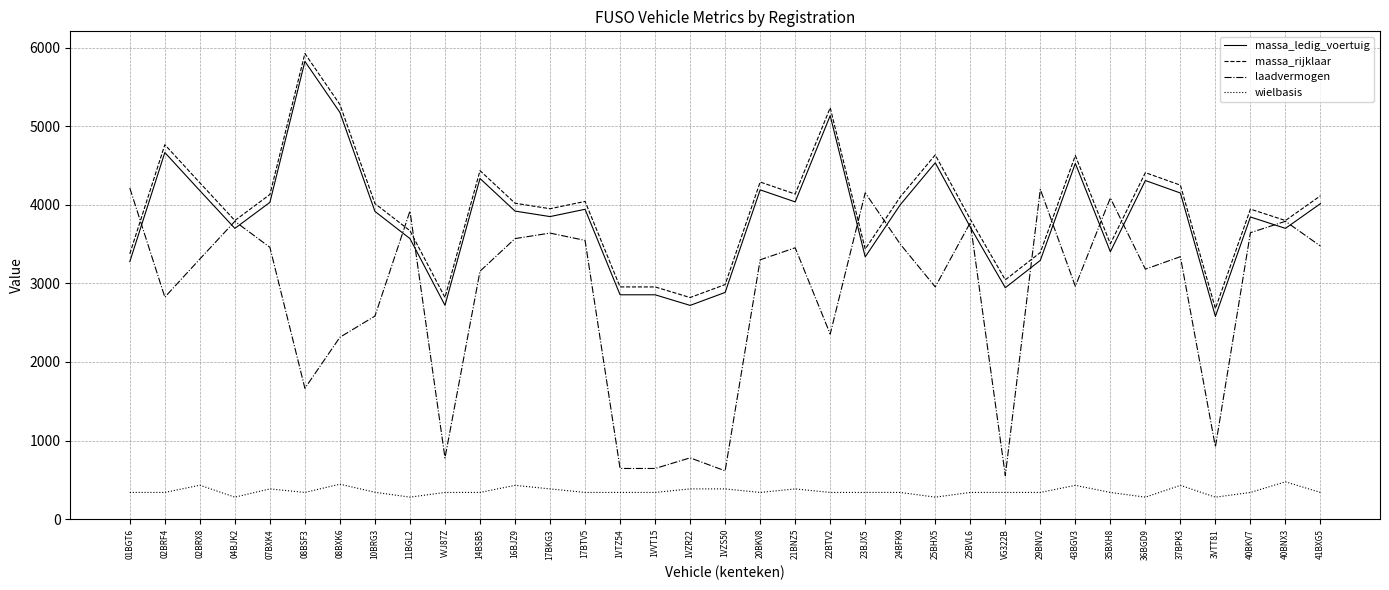

True or false: massa_rijklaar and wielbasis intersect in this chart.

False